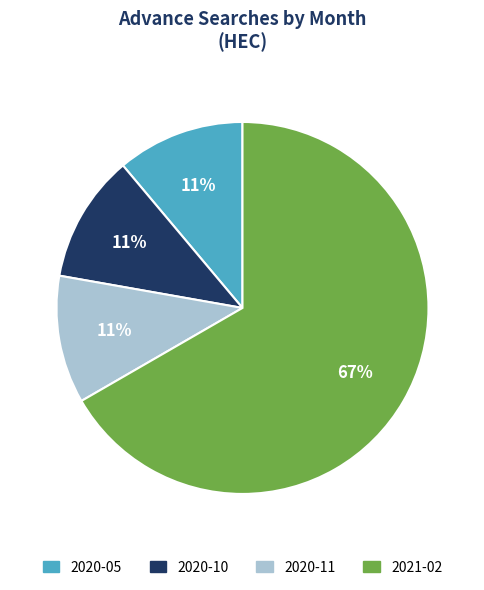

Which slice is the largest?

2021-02